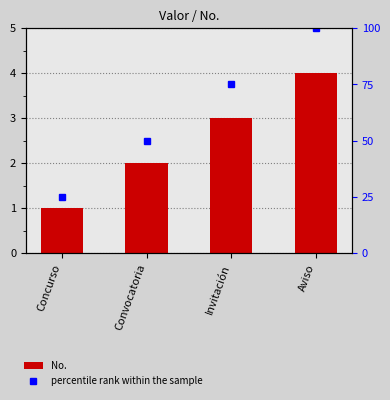

Which series has the largest range (max minus min)?

percentile rank within the sample